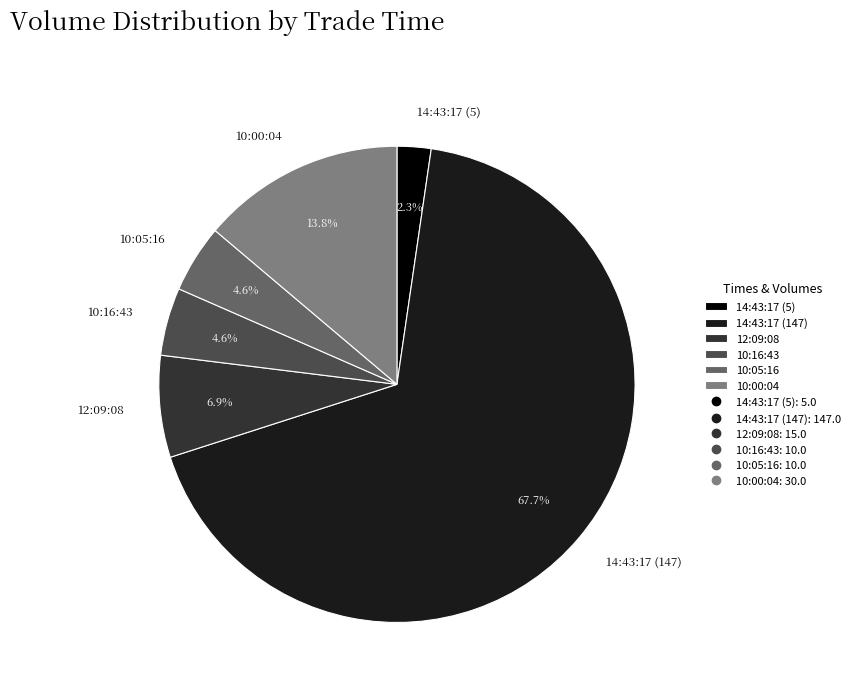

Which slice is the largest?

14:43:17 (147)